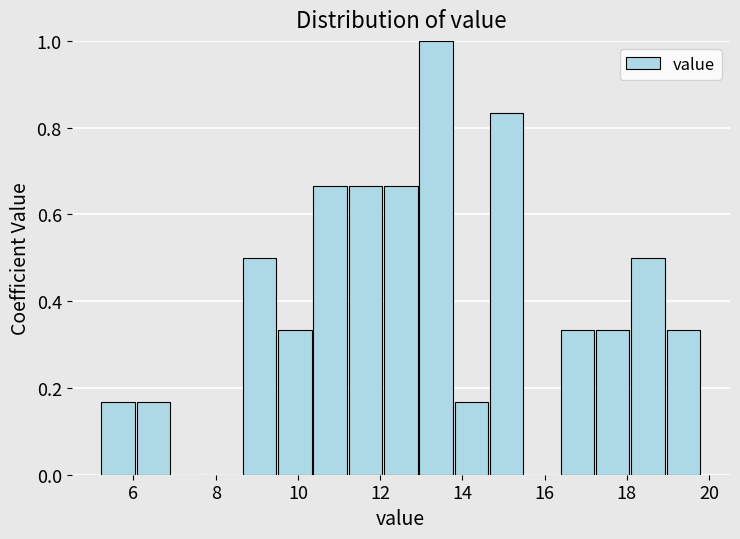

Reading left to right, transcribe this chart: for each bar, give the range it covers on the x-axis and its height. Neither the bar edges nor the heights are printed on the chart, so give them approximately, as read against the axes.

5.2 to 6.0: 0.16
6.0 to 7.0: 0.16
7.0 to 7.8: 0
7.8 to 8.6: 0
8.6 to 9.4: 0.50
9.4 to 10.4: 0.34
10.4 to 11.2: 0.66
11.2 to 12.0: 0.66
12.0 to 13.0: 0.66
13.0 to 13.8: 1.00
13.8 to 14.6: 0.16
14.6 to 15.6: 0.84
15.6 to 16.4: 0
16.4 to 17.2: 0.34
17.2 to 18.0: 0.34
18.0 to 19.0: 0.50
19.0 to 19.8: 0.34